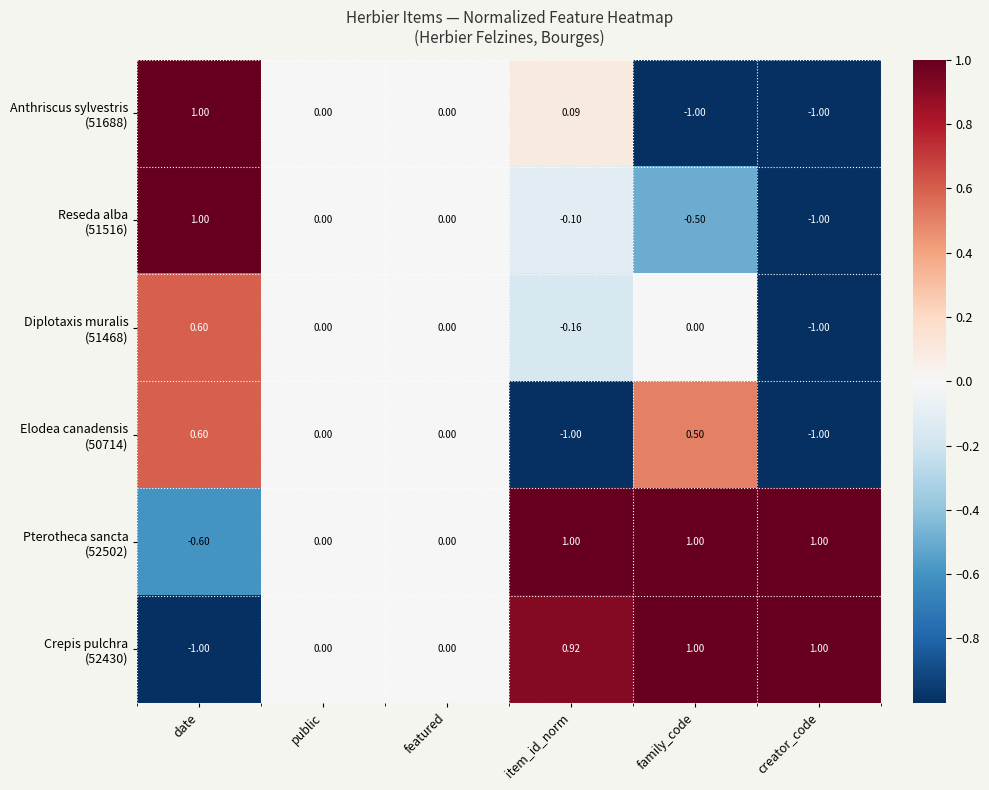

What is the difference between the highest and lowest values at date?

2.0